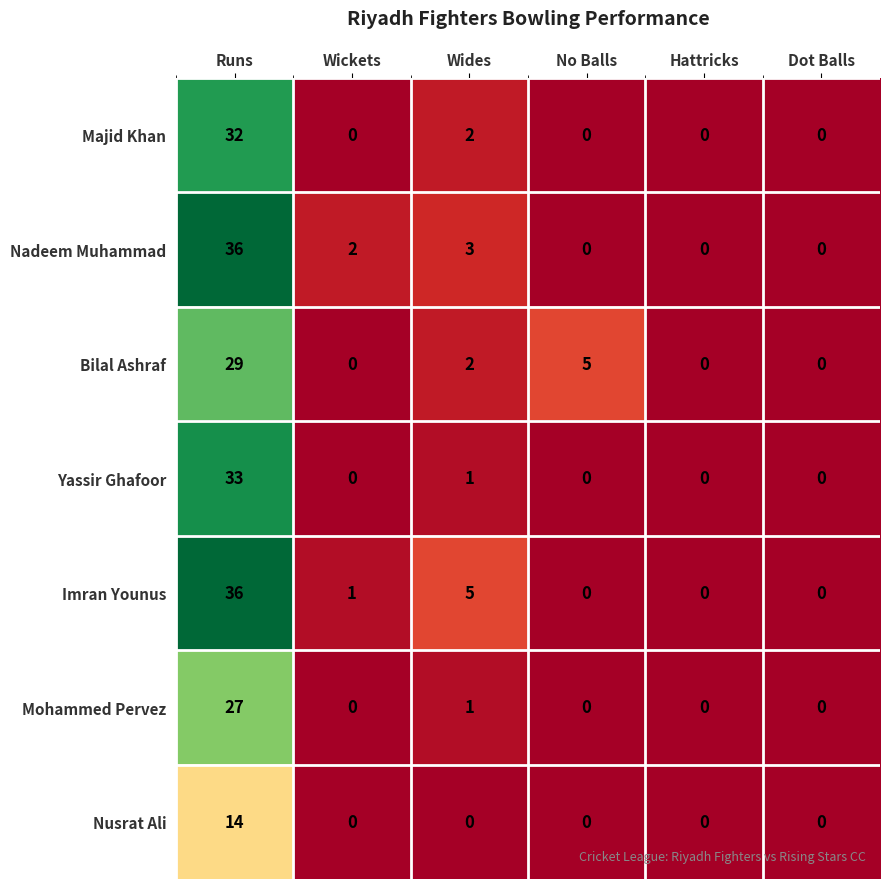

Which series has the largest total across all categories?

Imran Younus